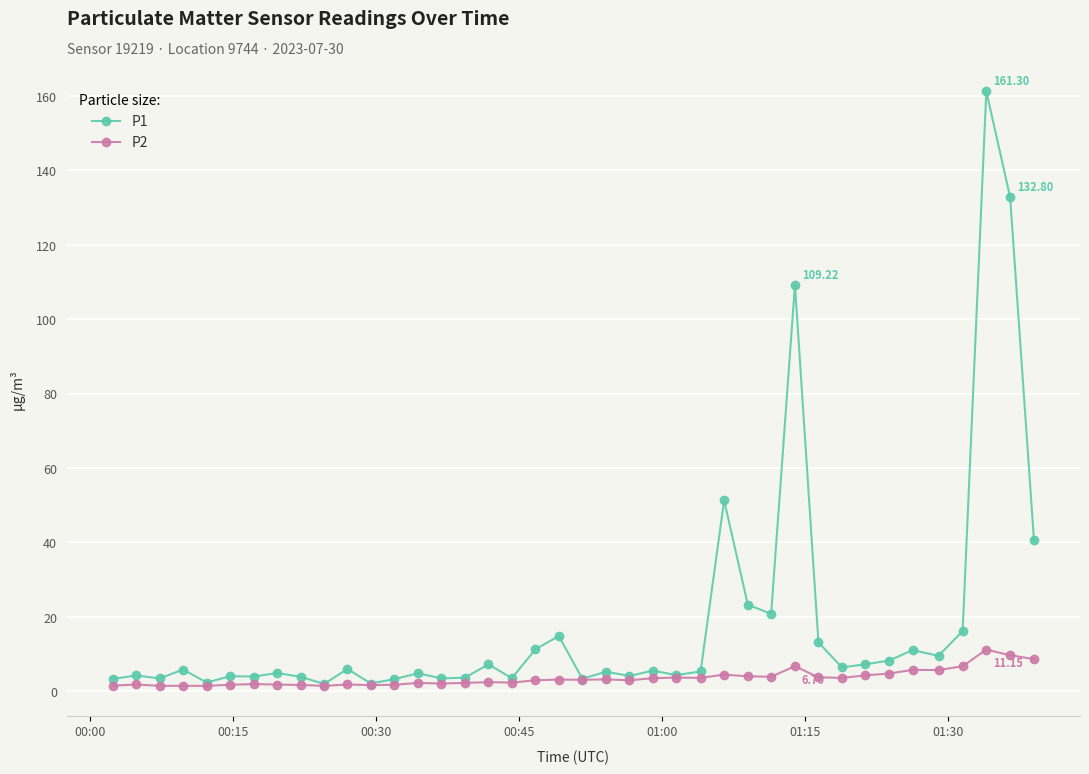

Rank the series by their average value, from highest to lowest.

P1, P2